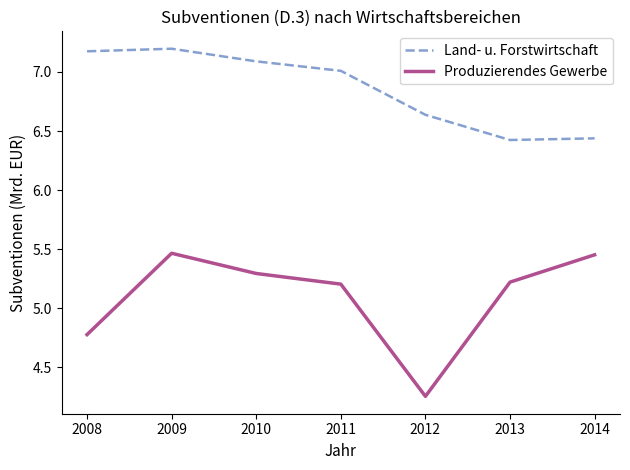

The Land- u. Forstwirtschaft series shows 2.1 at 2013. True or false?

False